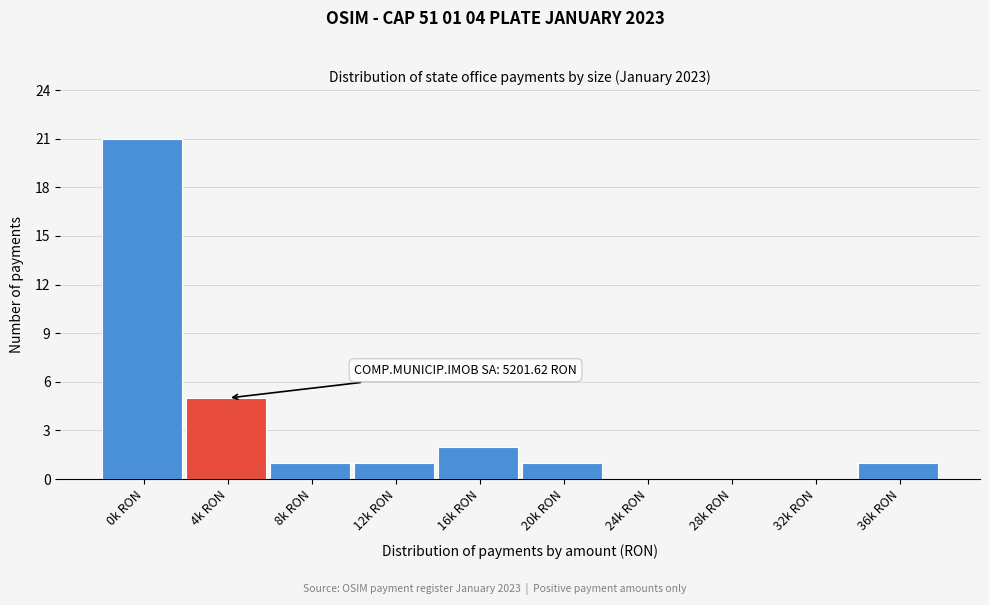

Reading right to left, what are all the values shown in this chart?

36k RON=1	32k RON=0	28k RON=0	24k RON=0	20k RON=1	16k RON=2	12k RON=1	8k RON=1	4k RON=5	0k RON=21